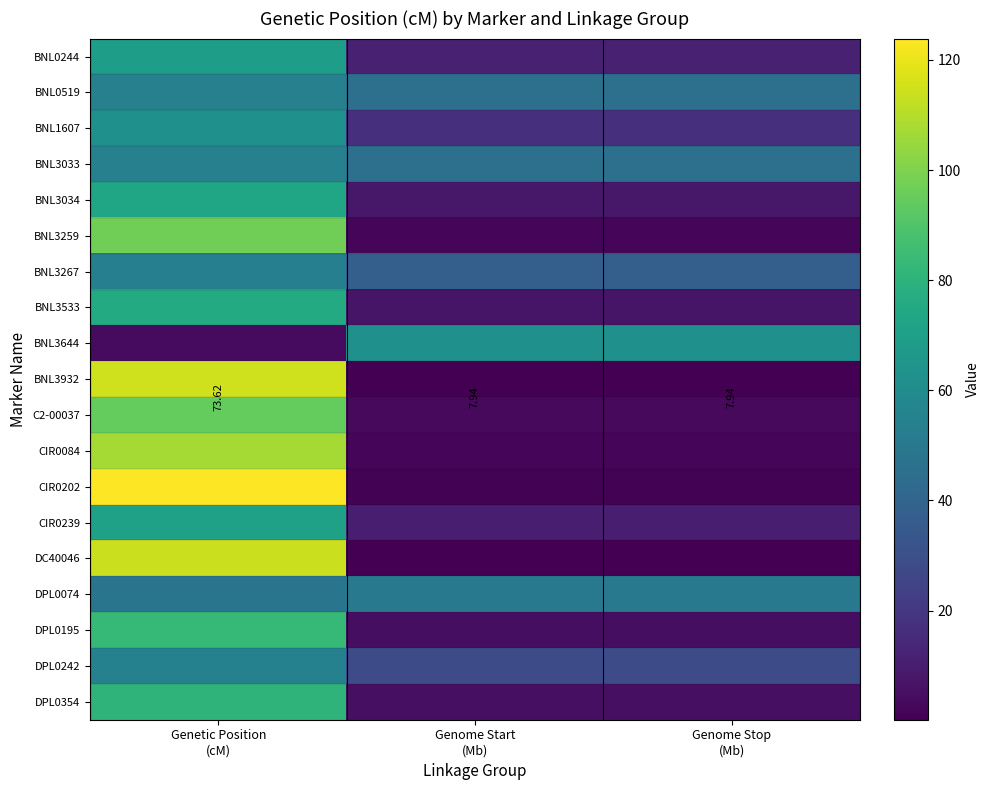

What is the difference between the maximum and minimum values in the DPL0195 series?

78.4